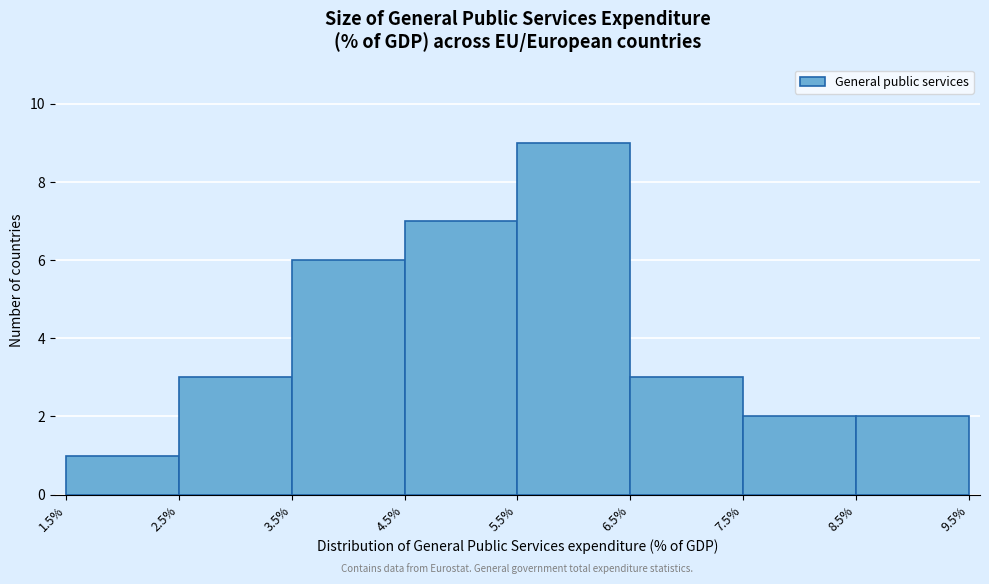

Reading left to right, transcribe this chart: for each bar, give the range it covers on the x-axis and its height. The values are not printed on the chart, so give them approximately, as read against the axis.

1.5% to 2.5%: 1
2.5% to 3.5%: 3
3.5% to 4.5%: 6
4.5% to 5.5%: 7
5.5% to 6.5%: 9
6.5% to 7.5%: 3
7.5% to 8.5%: 2
8.5% to 9.5%: 2